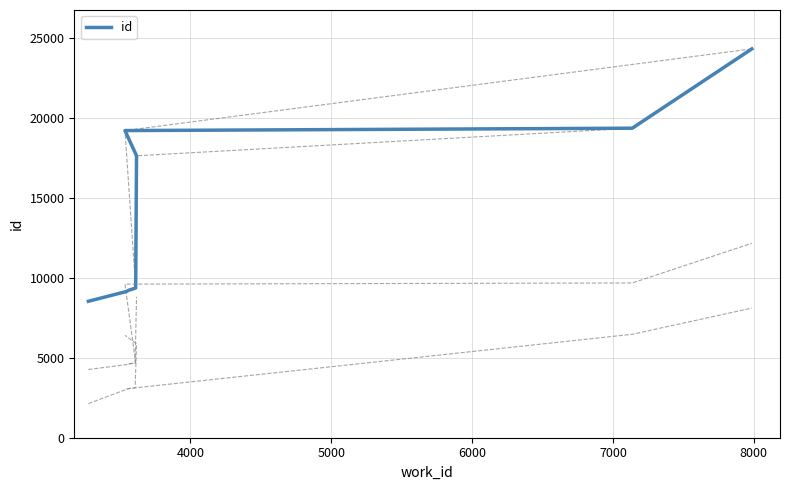

What is the value of the 3rd point from the left?

9223